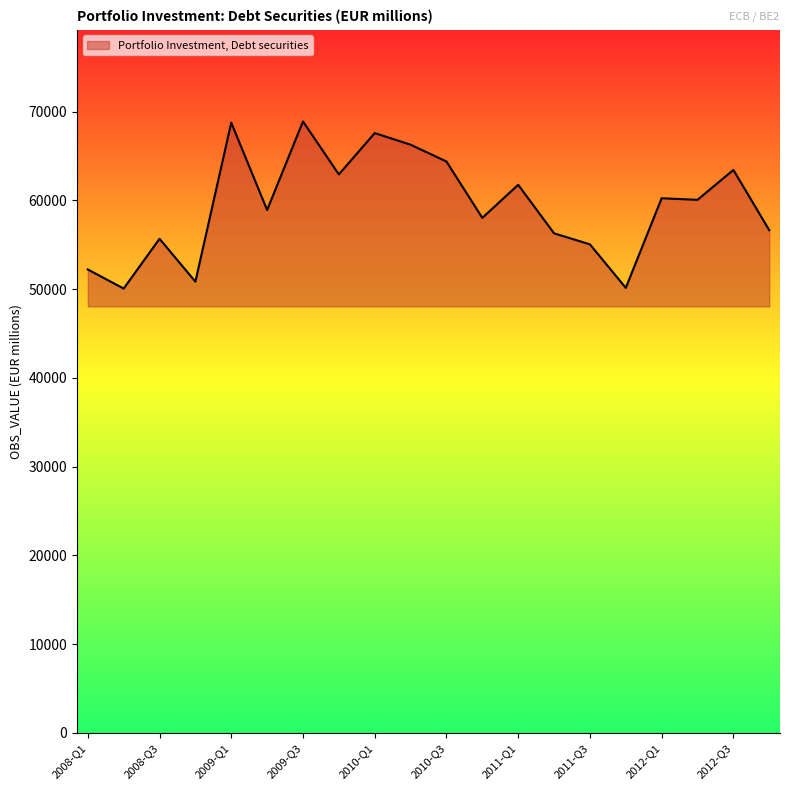

How many lines are shown in the chart?

1